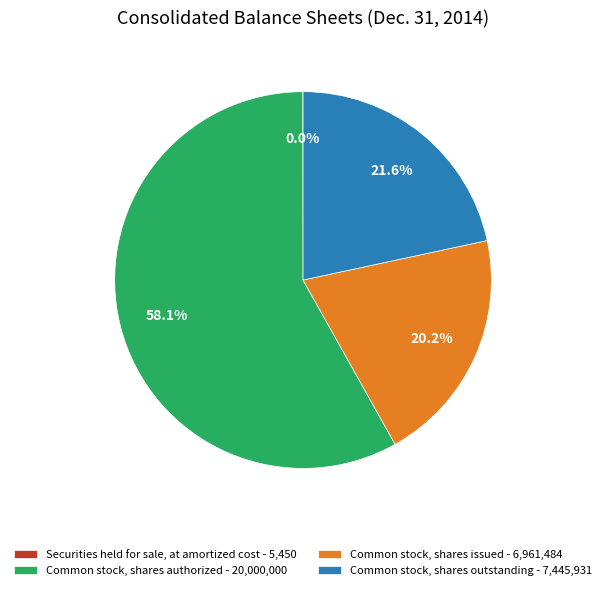

Is there any slice that represents more than half of the pie?

Yes